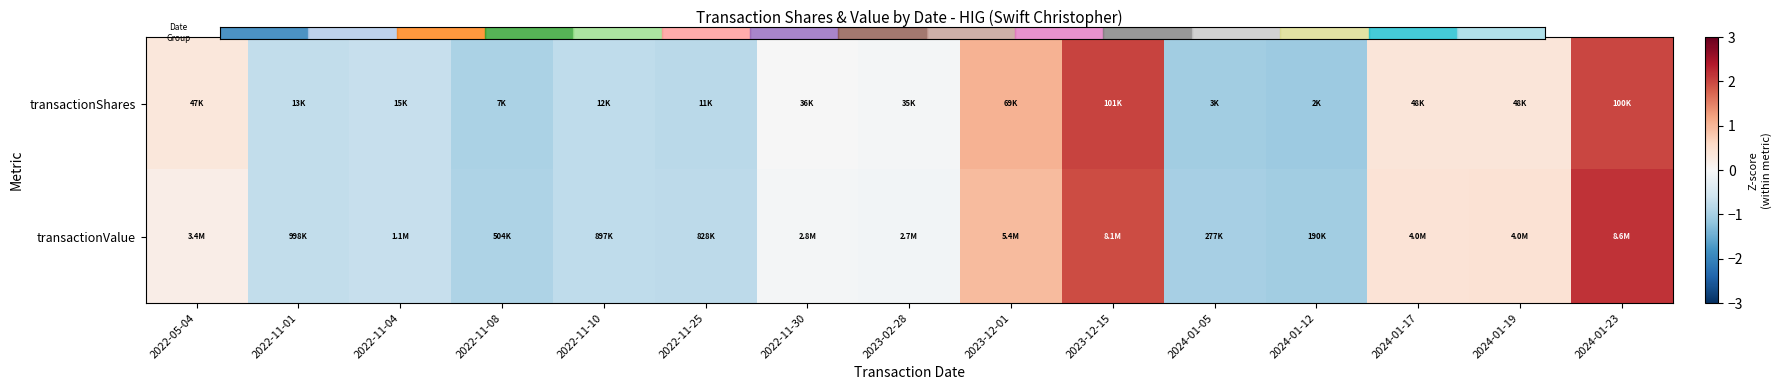

What is the total value across all series at 2024-01-19?

0.8